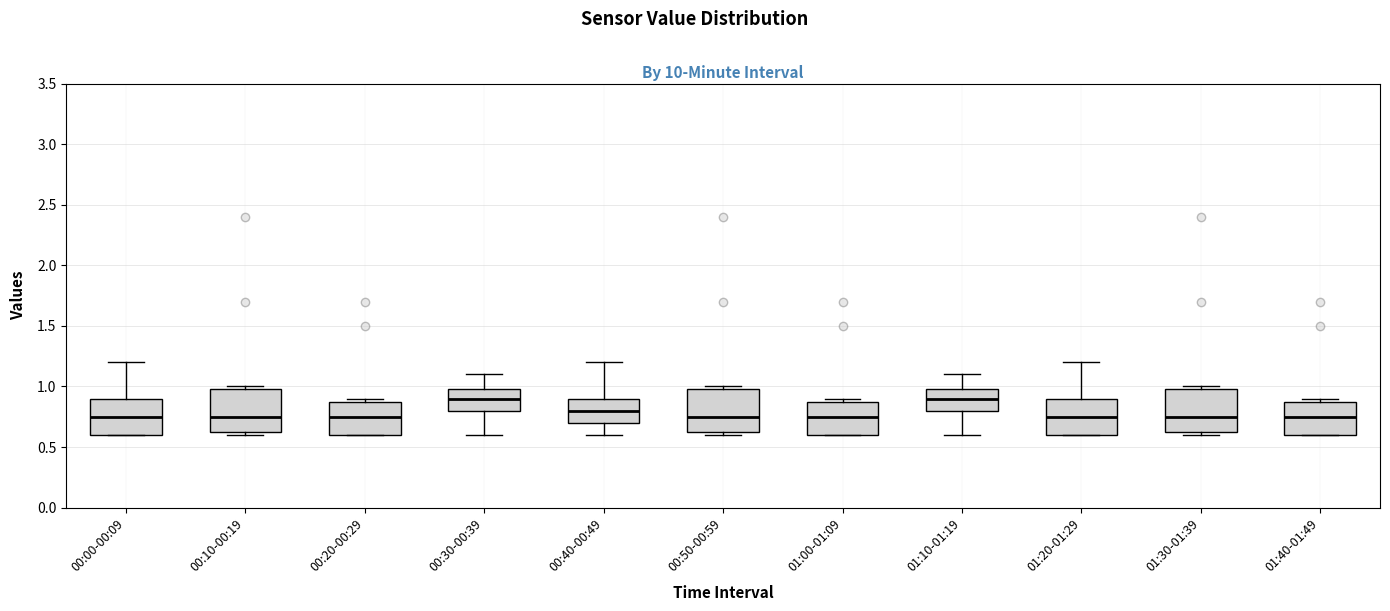

Where does the median line of the box for 01:00-01:09 sit on the y-axis? The values are not printed on the chart, so give them approximately, as read against the axis.

0.75